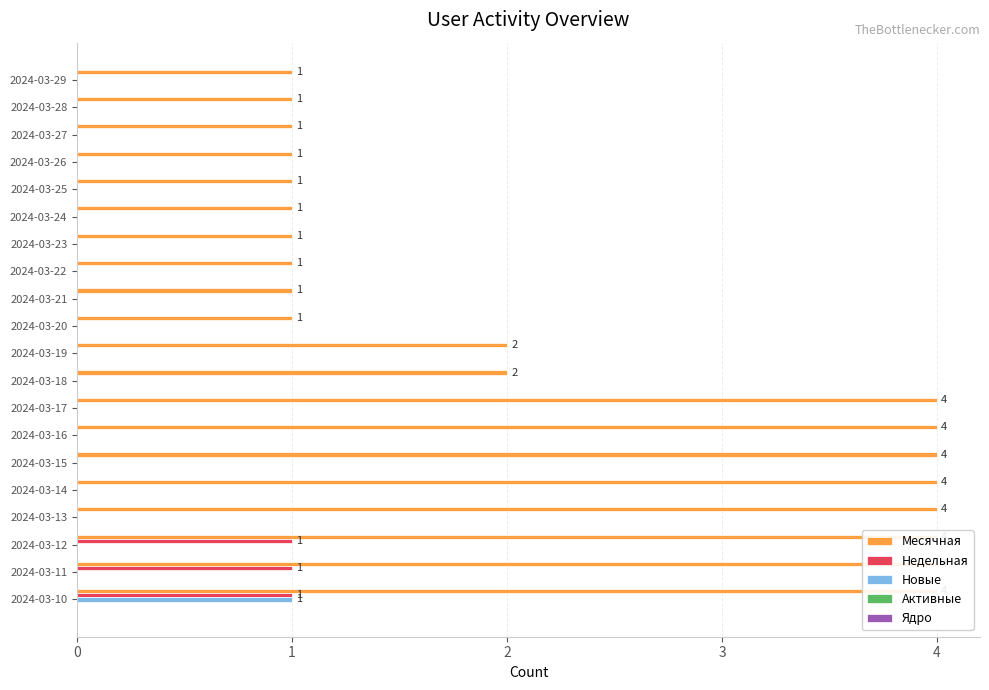

Which series has the largest range (max minus min)?

Месячная